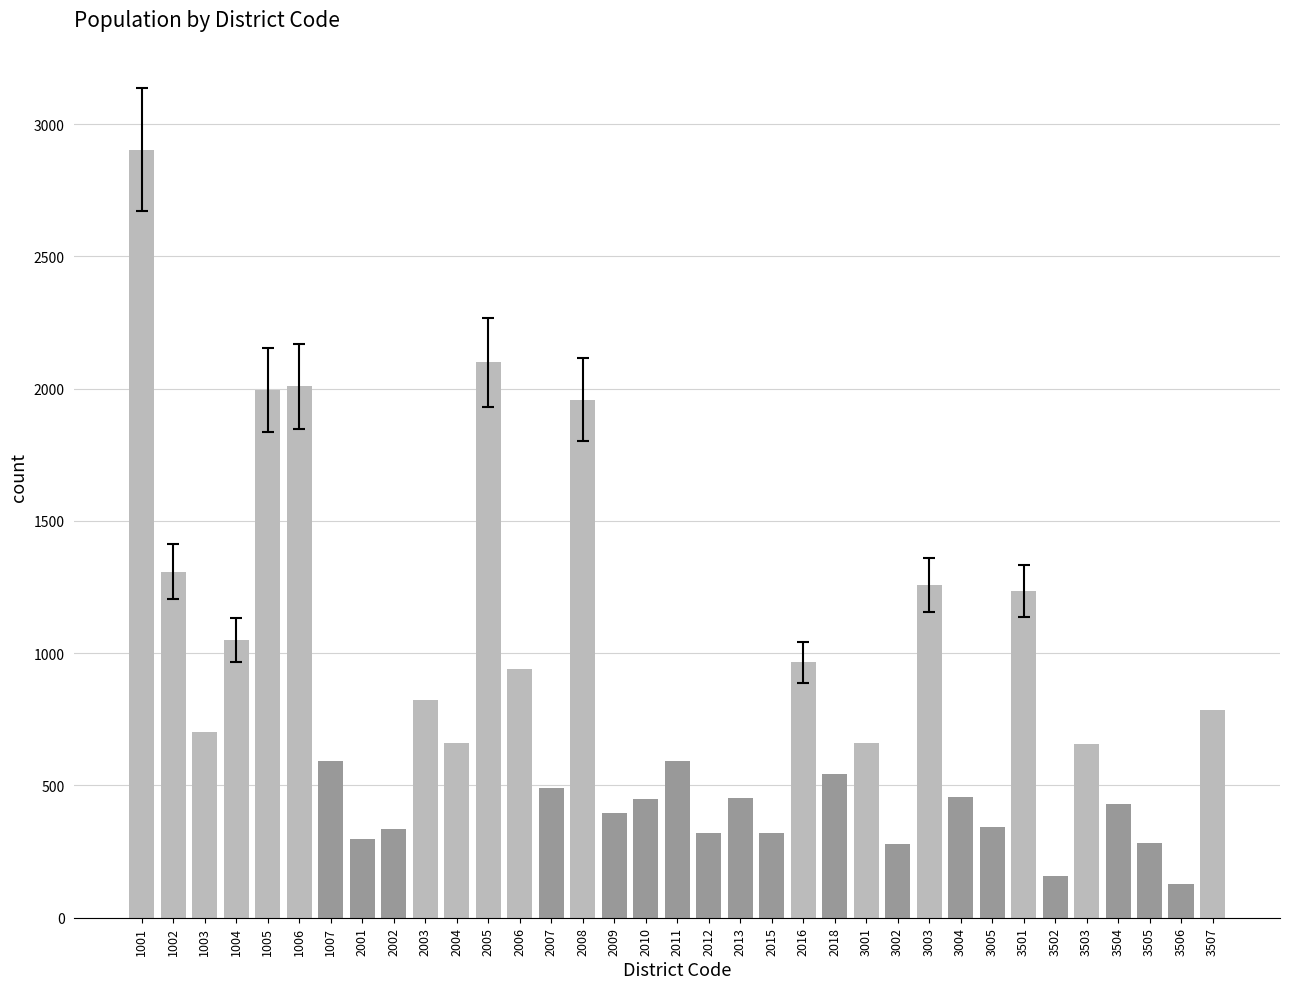

True or false: the data shows 768 at 3004.

False